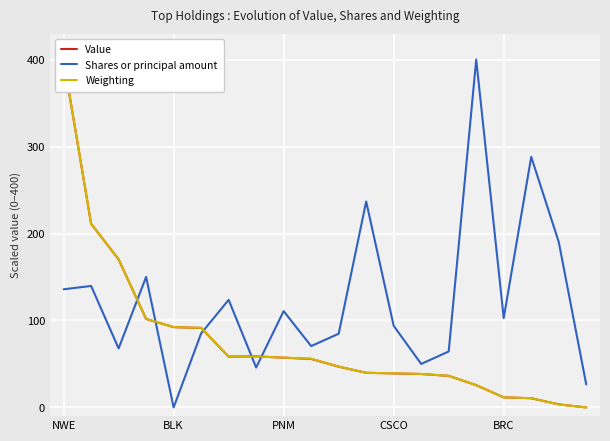

What is the maximum value for Shares or principal amount?

400.0